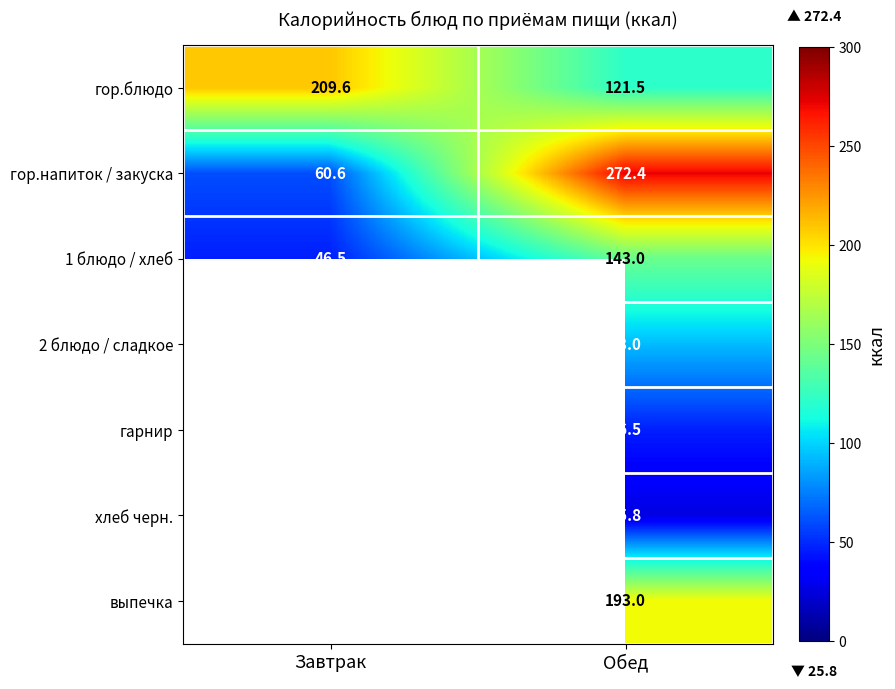

How many distinct data groups are displayed?

7